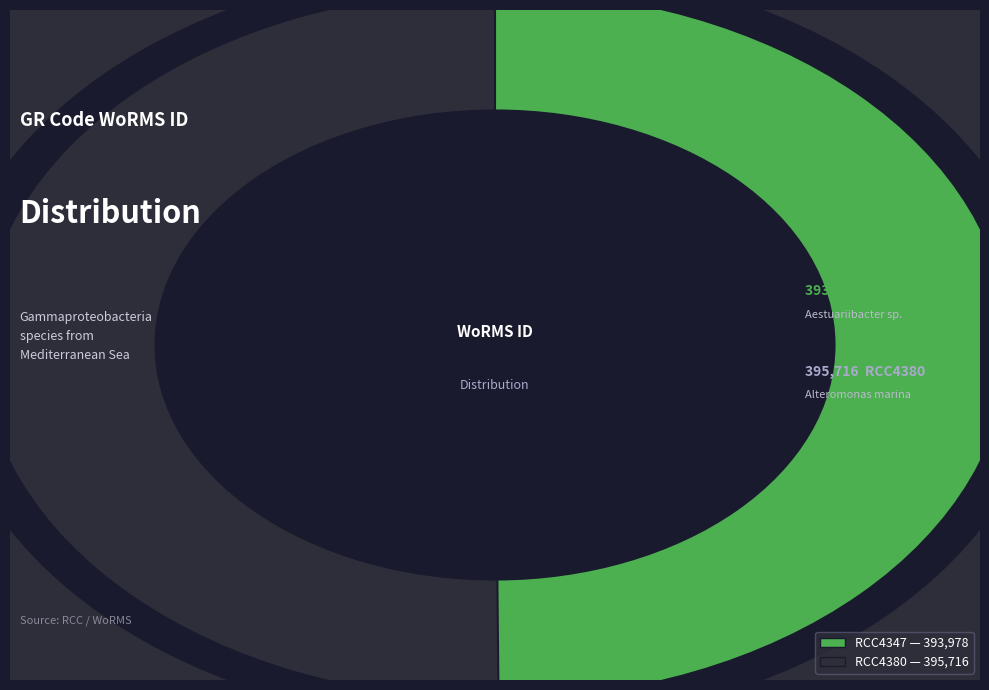

Which has a higher value, RCC4347 or RCC4380?

RCC4380